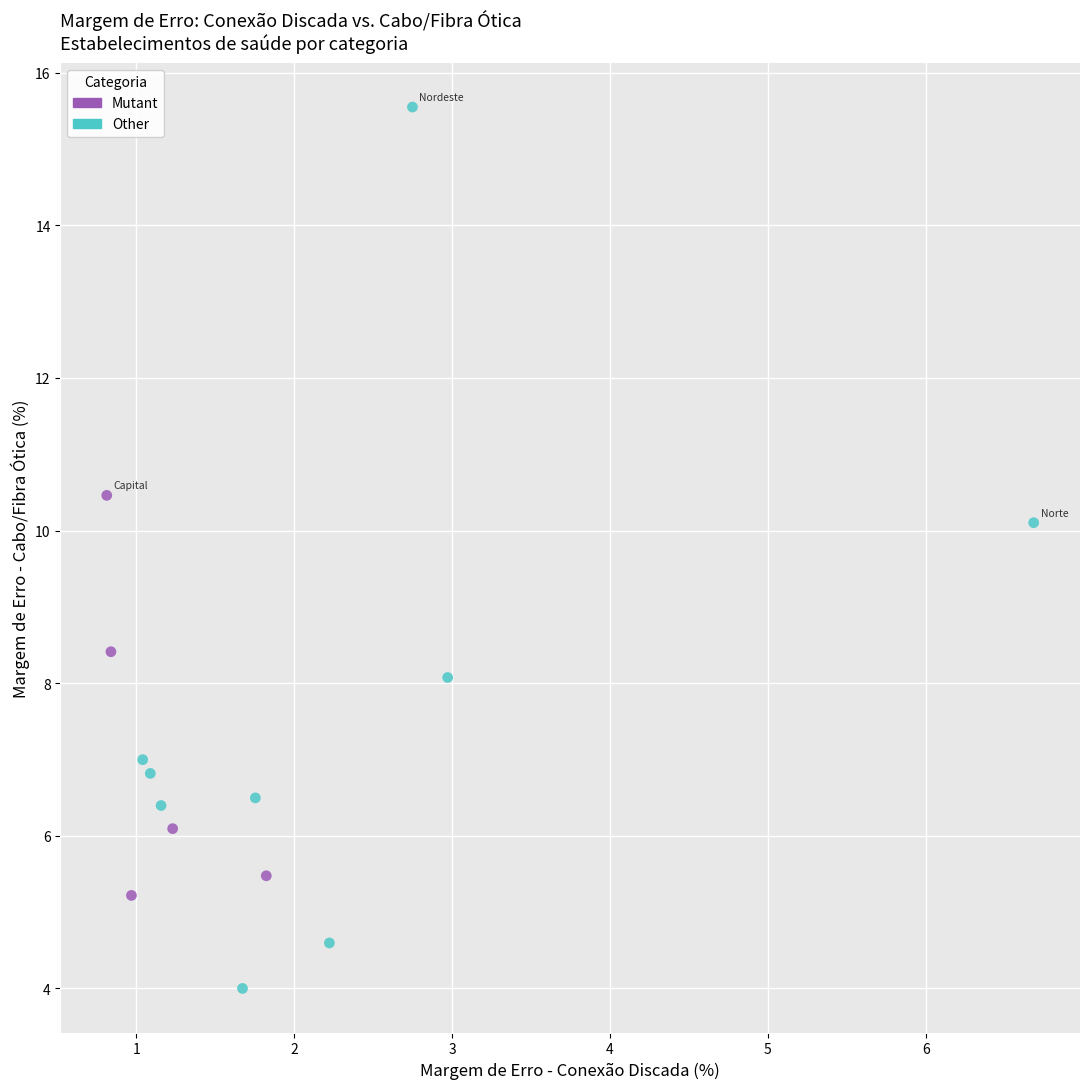

Which series contains the highest Y value?

Other